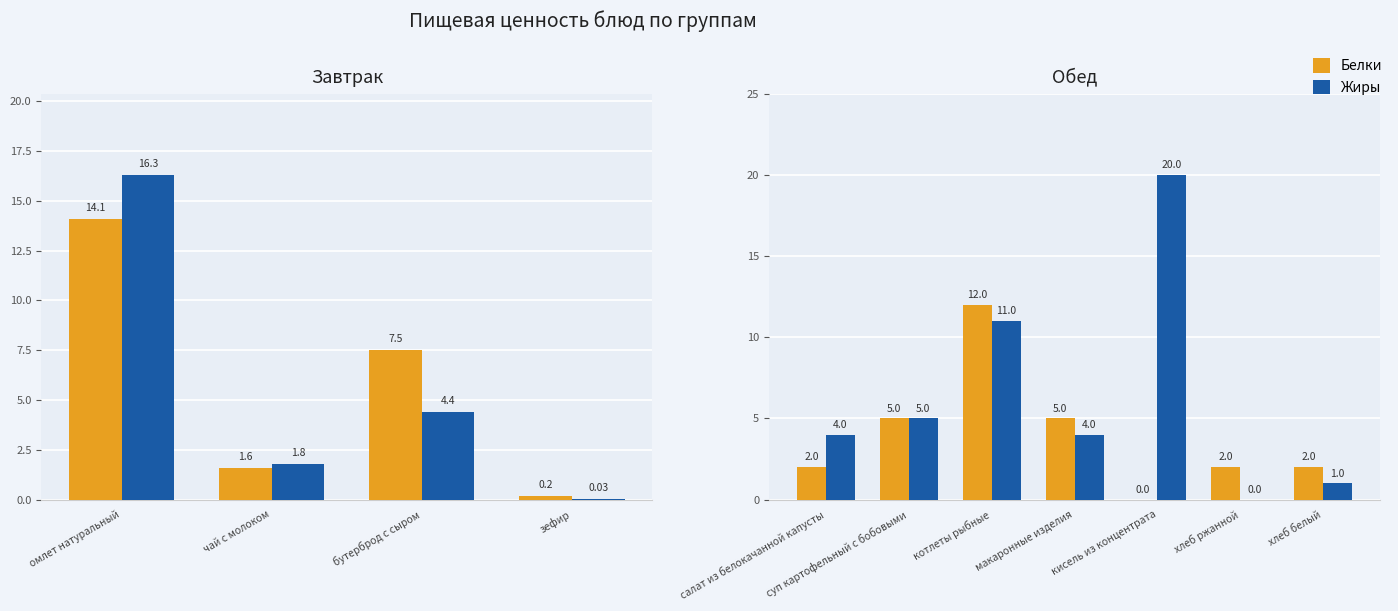

How many positive values does the Белки series have?

6